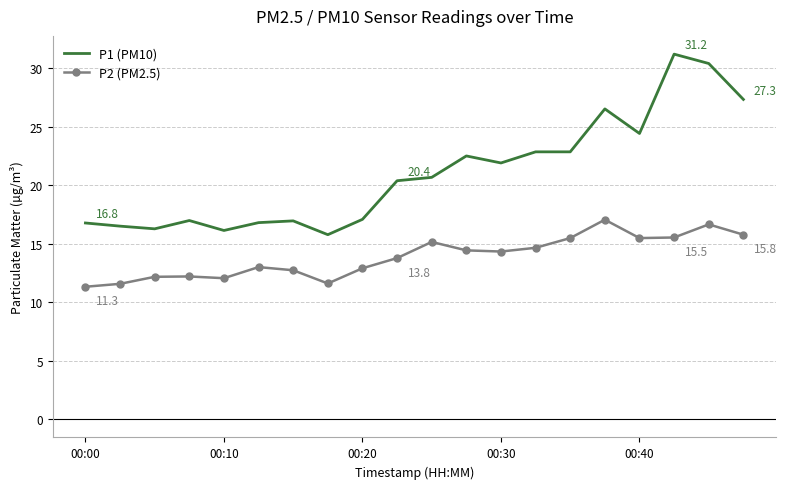

True or false: P2 (PM2.5) and P1 (PM10) intersect in this chart.

False